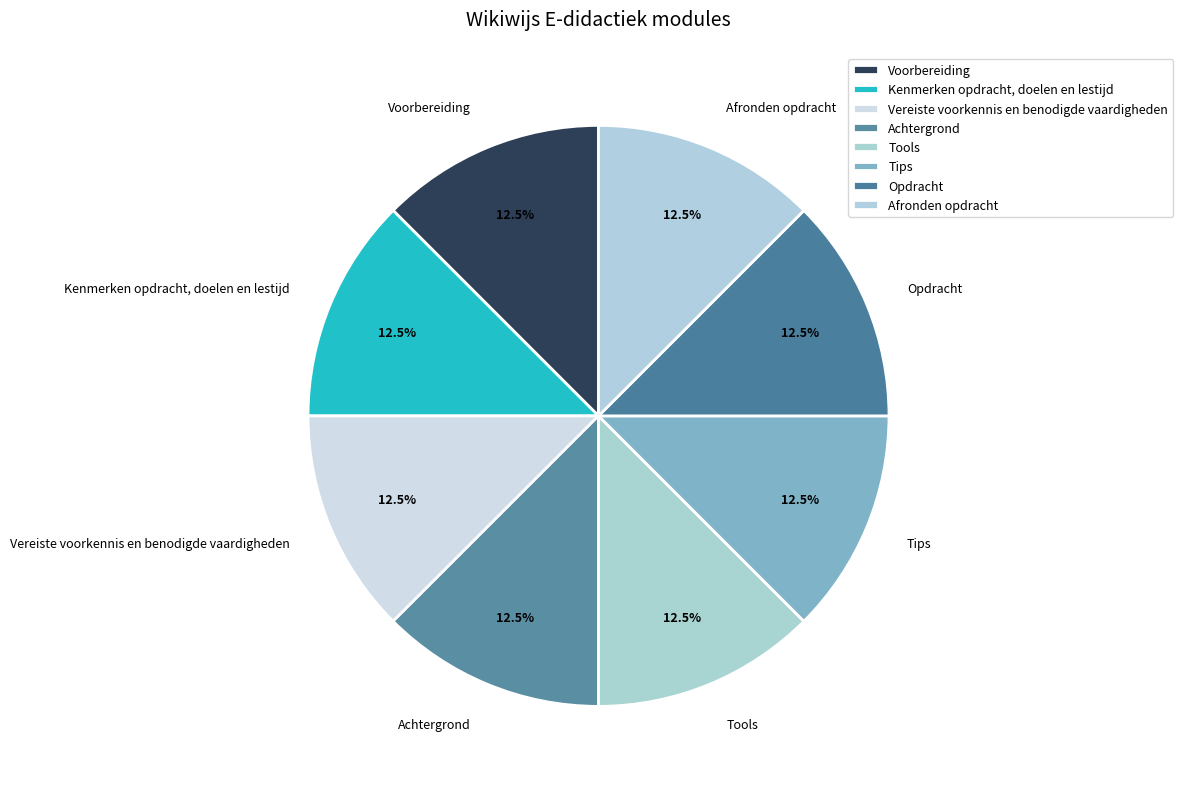

Is there a majority slice in this chart?

No